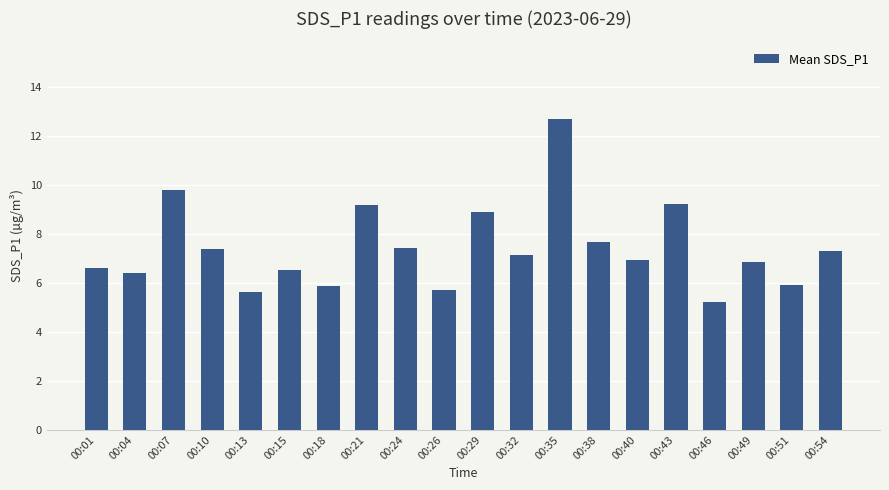

At which category does the chart reach its minimum across all series?

00:46